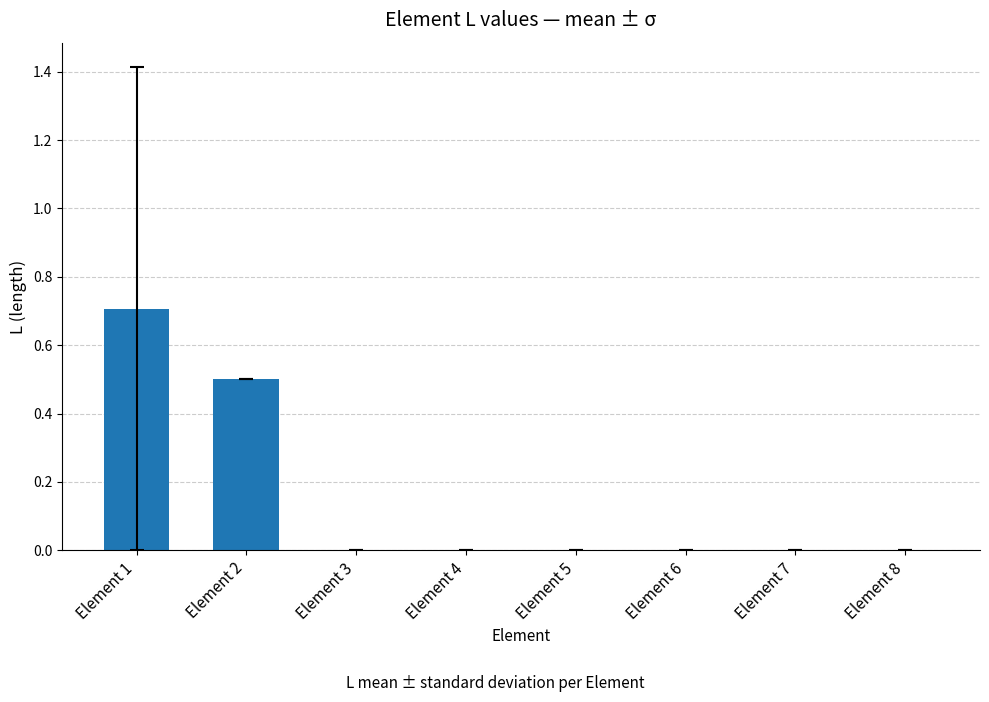

Between Element 2 and Element 6, which is larger?

Element 2